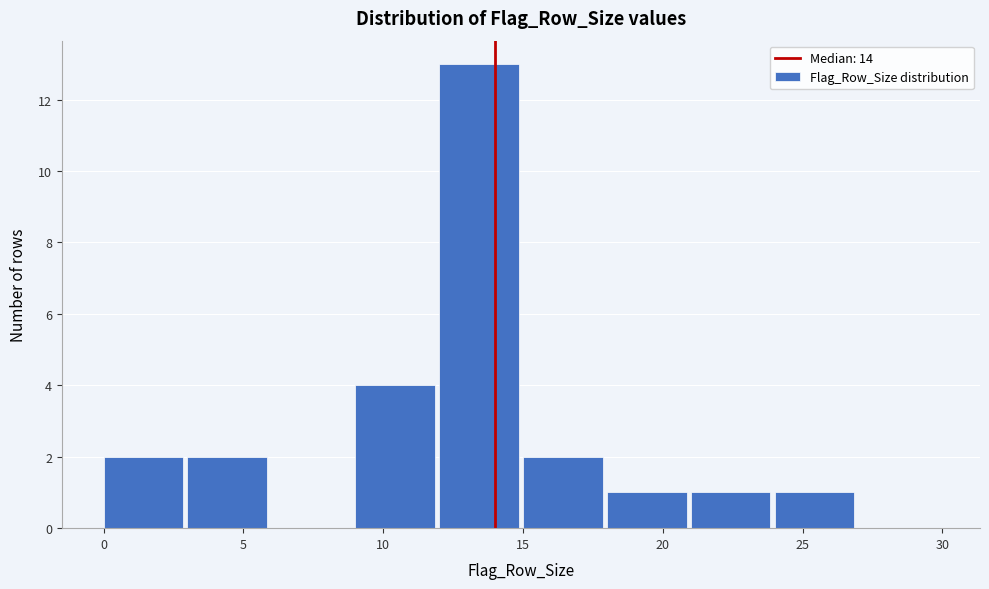

Which range on the x-axis has the tallest bar?

12 to 15